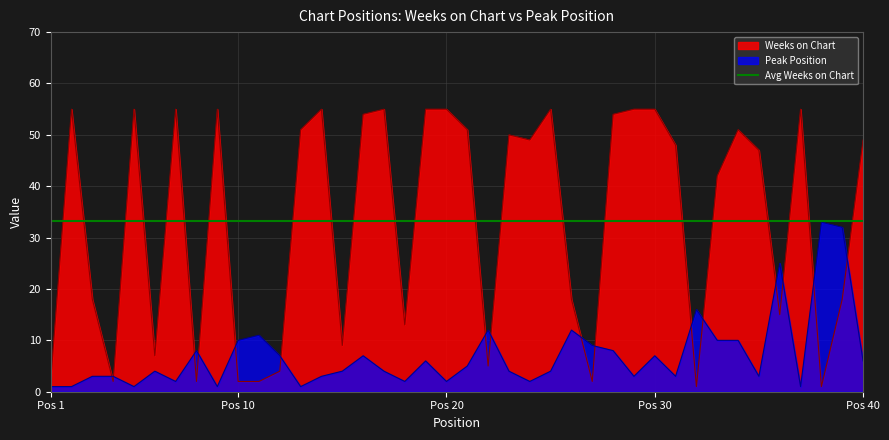

What is the spread (max minus min) of values at 39?

14